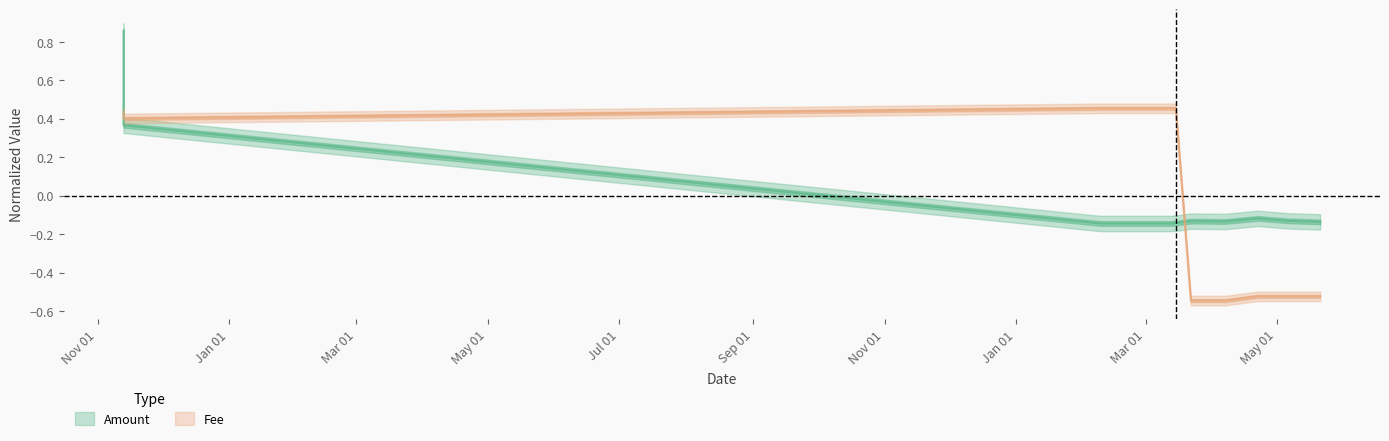

Count the number of categories in the chart.

11